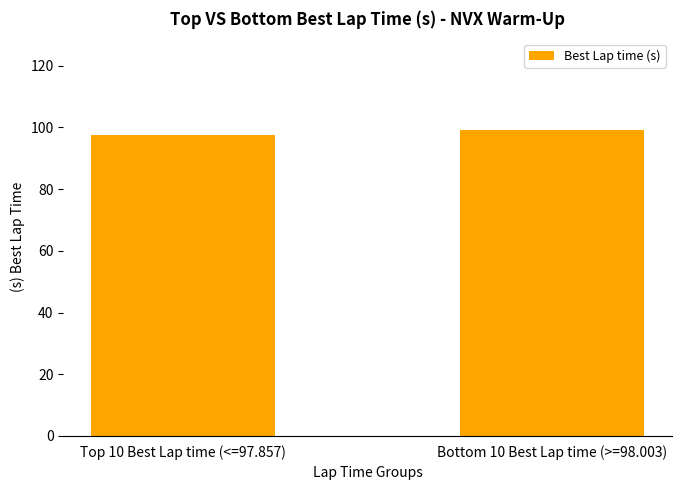

What is the approximate value at Bottom 10 Best Lap time (>=98.003)?

99.1